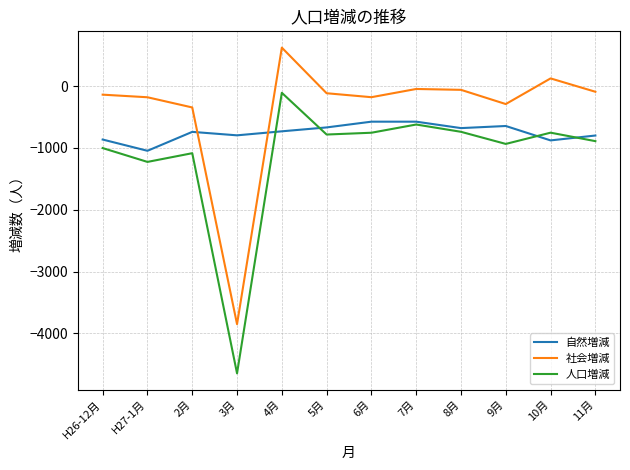

At which category does 自然増減 reach its first local valley?

H27-1月